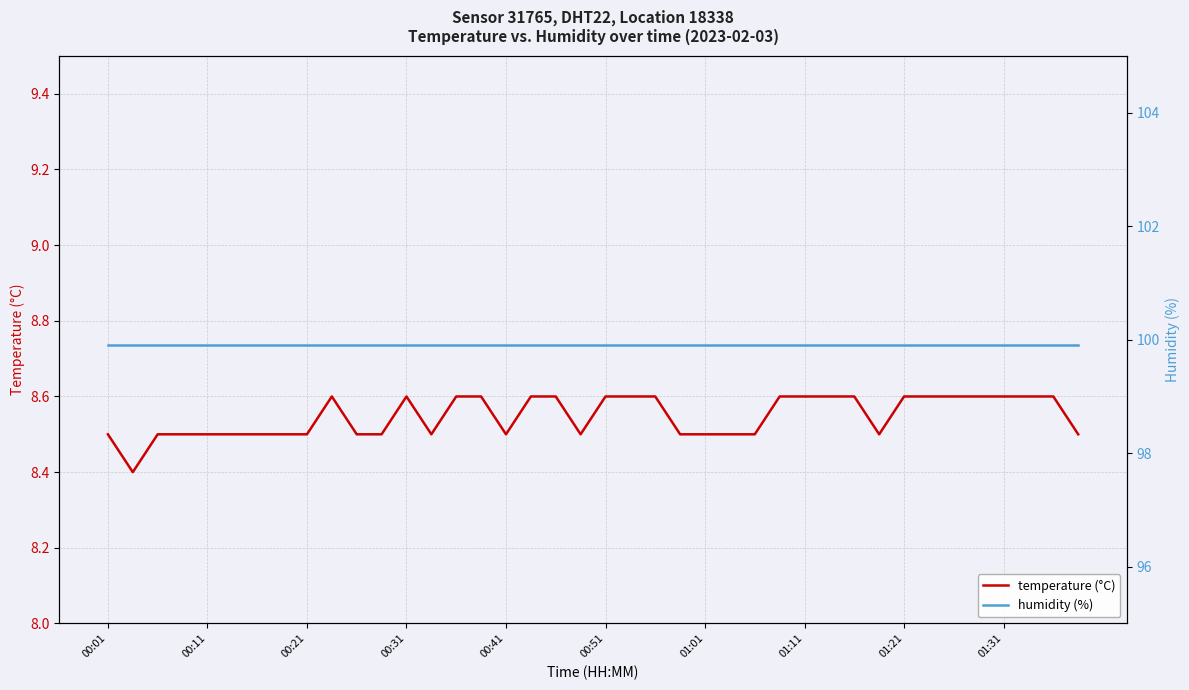

The temperature (°C) series shows 3.4 at 01:21. True or false?

False